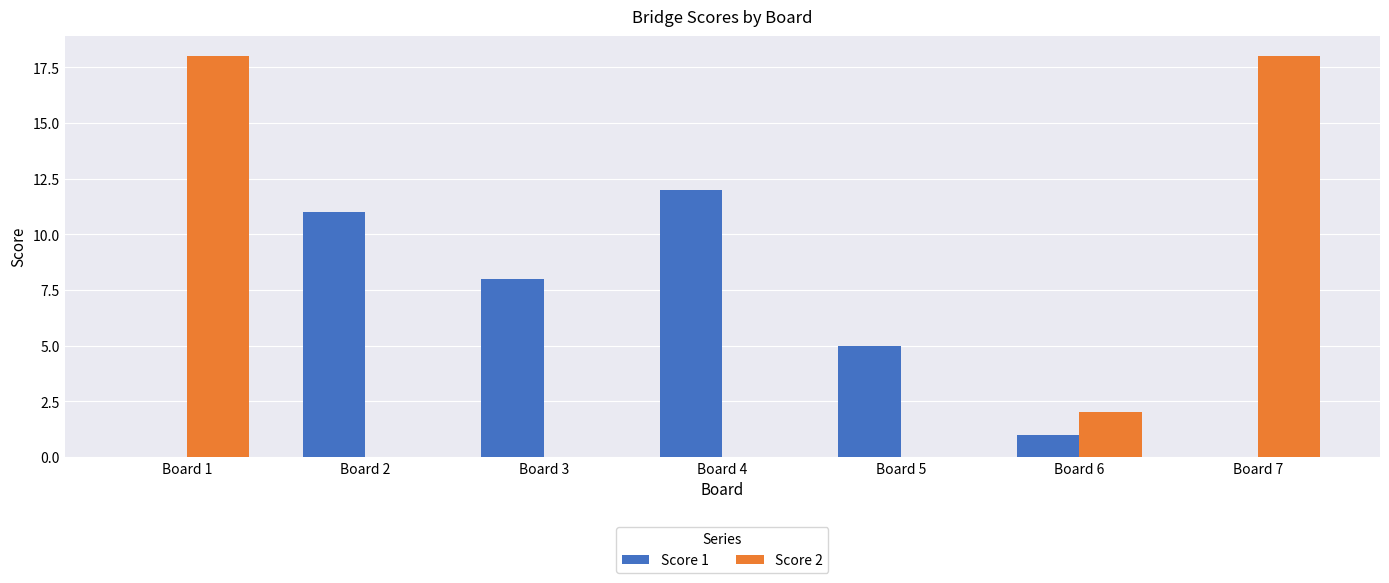

The value of Score 2 at Board 3 is -6. True or false?

False